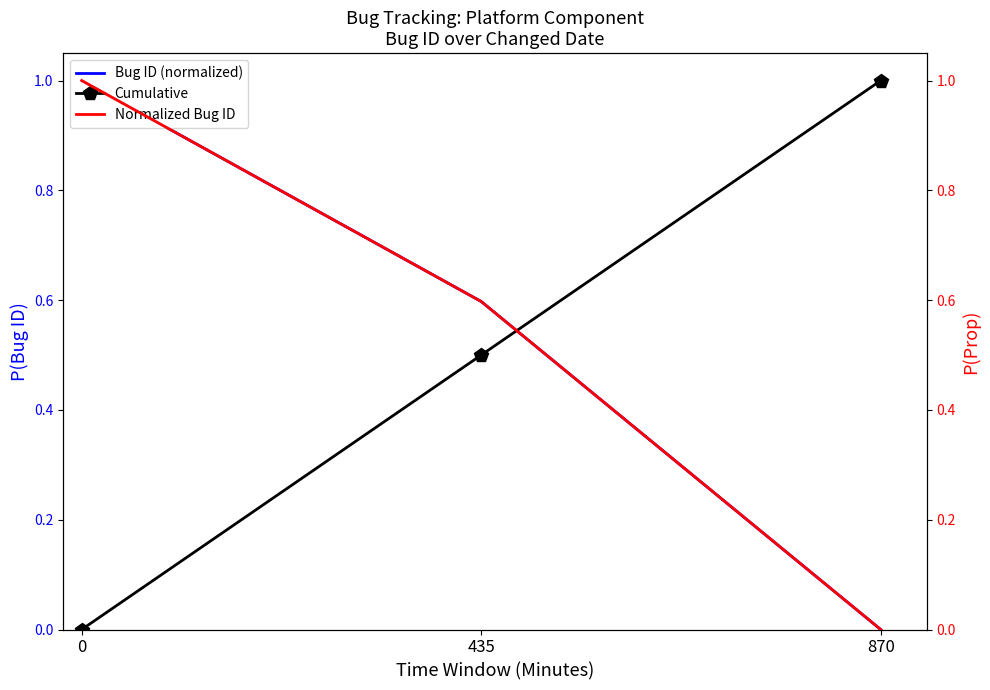

Rank the series by their maximum value, from highest to lowest.

Bug ID (normalized), Cumulative, Normalized Bug ID